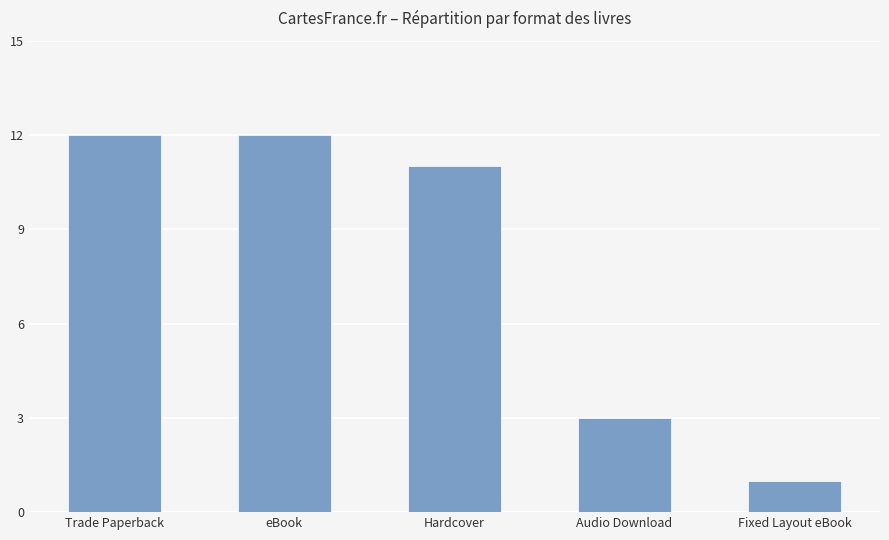

The chart shows a value of 1 at Audio Download. True or false?

False